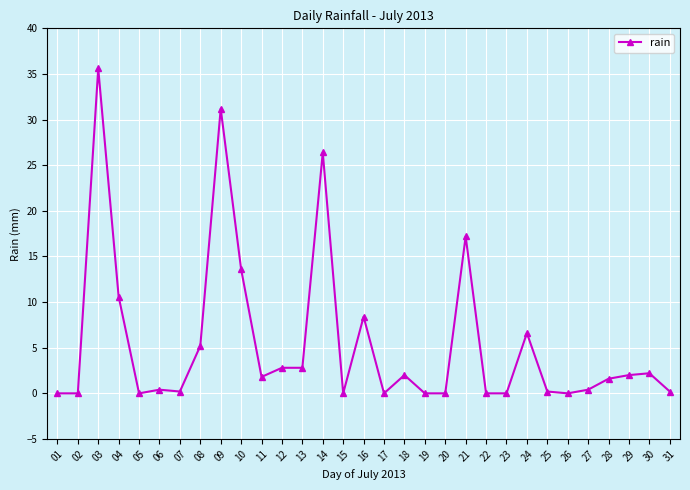

Where is the first local maximum?

03